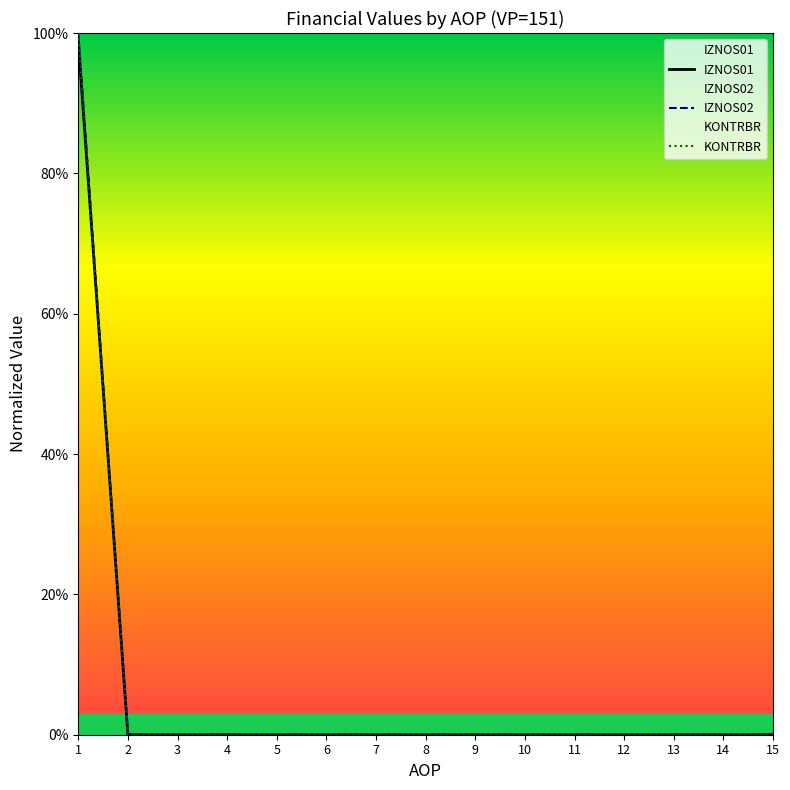

List the labels in order of IZNOS02 value, largest first.

1, 2, 3, 4, 5, 6, 7, 8, 9, 10, 11, 12, 13, 14, 15